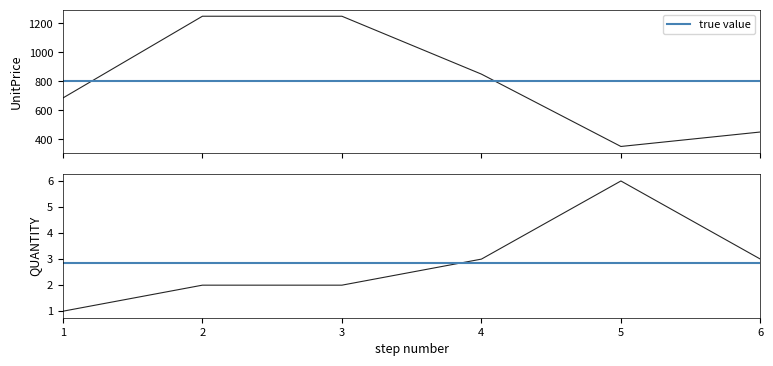

Which series has the largest total across all categories?

UnitPrice